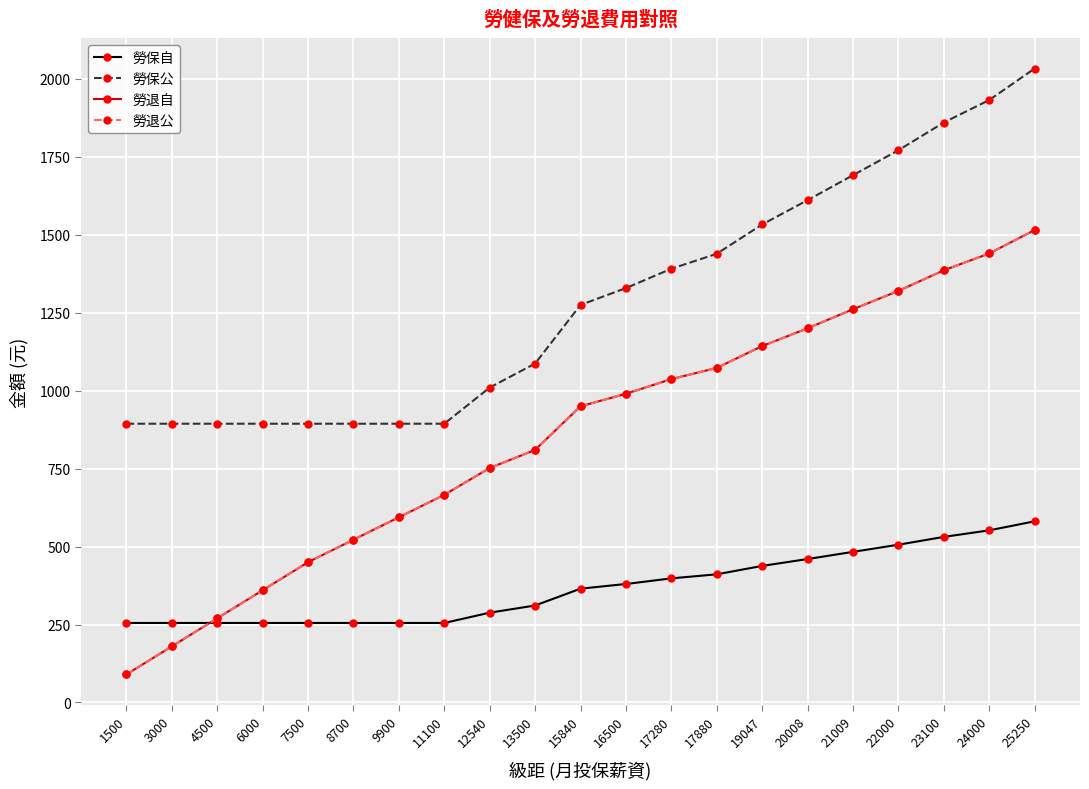

What is the sum of all 勞退自 values?

18009